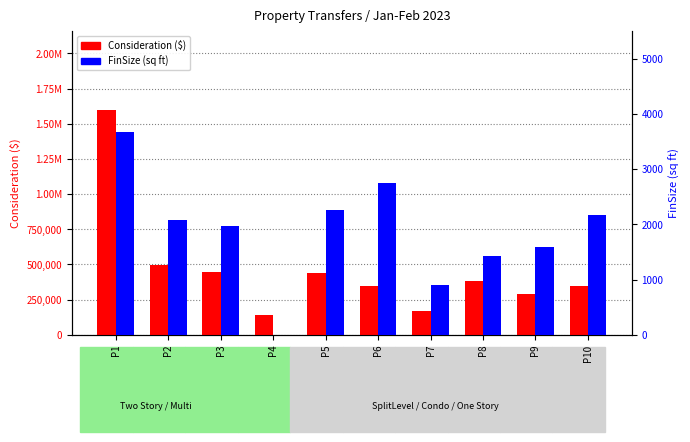

What is the sum of the Consideration ($) values at P9 and P1?

1892000